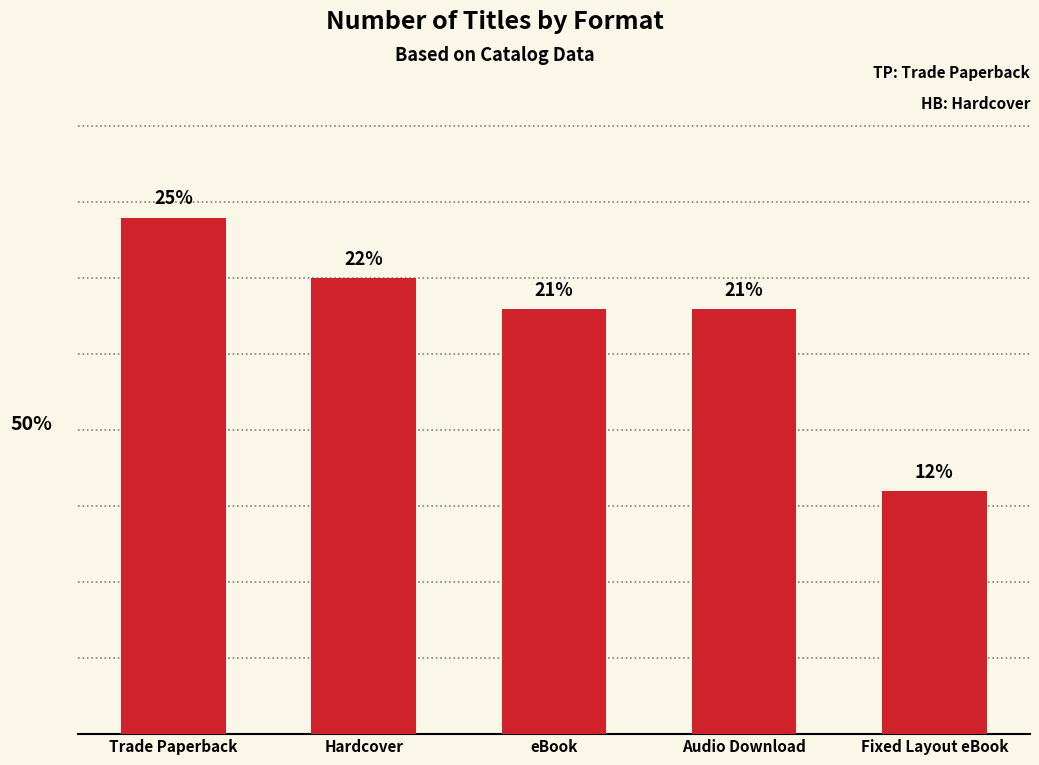

What is the difference between the second highest and second lowest values?

1